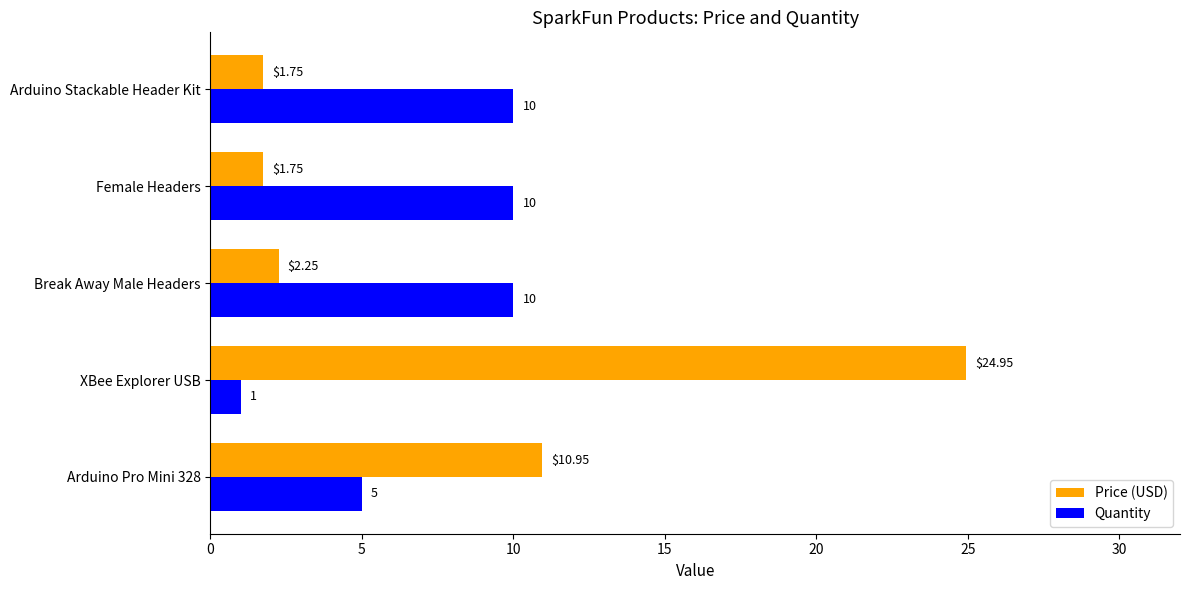

What is the lowest value of the Quantity series?

1.0